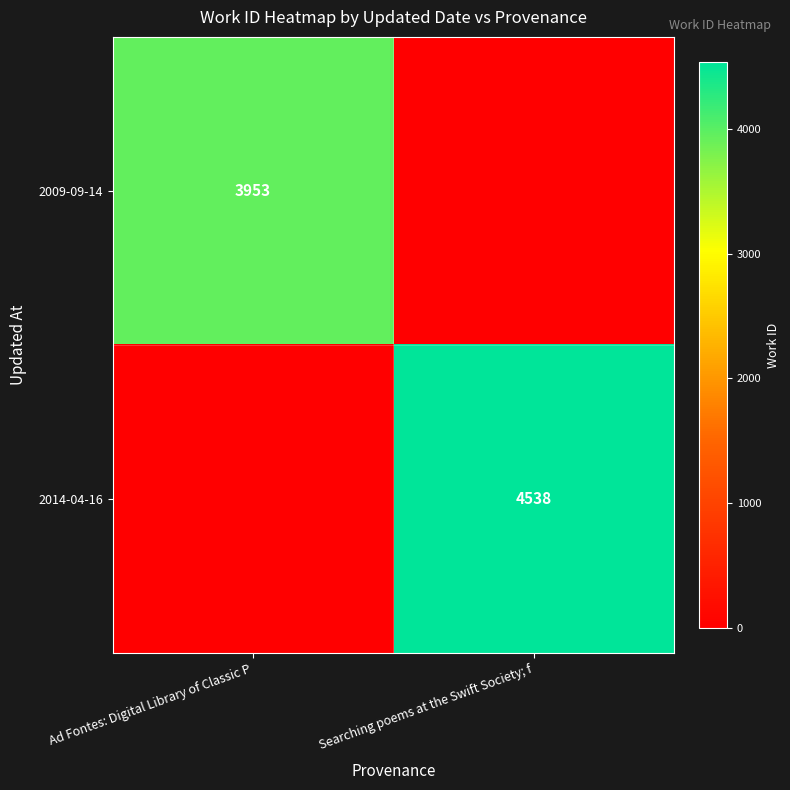

The value of 2014-04-16 at Searching poems at the Swift Society; f is 2203. True or false?

False